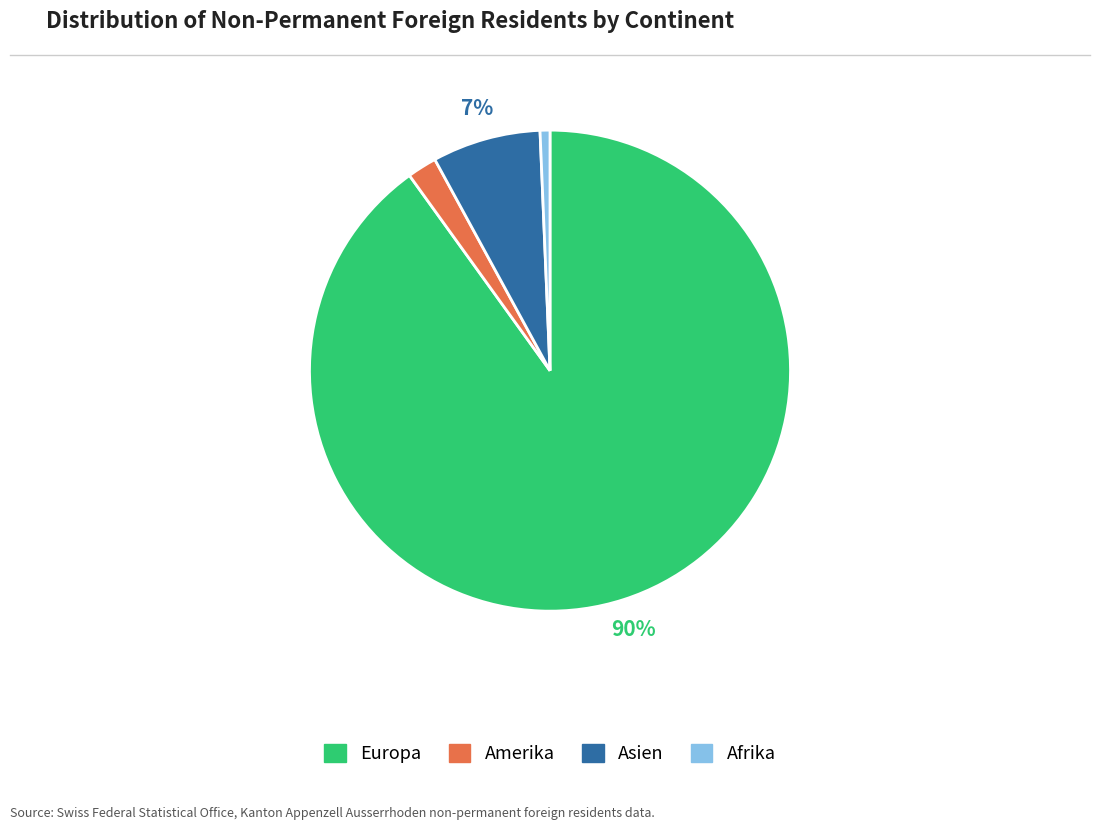

Is there a majority slice in this chart?

Yes